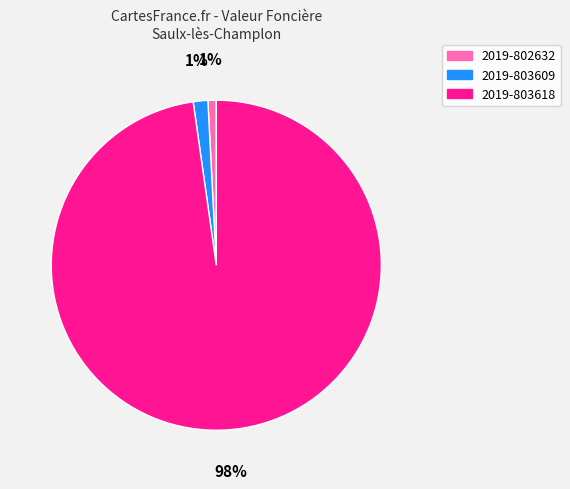

Is it true that 2019-803618 is 92% of the pie?

False